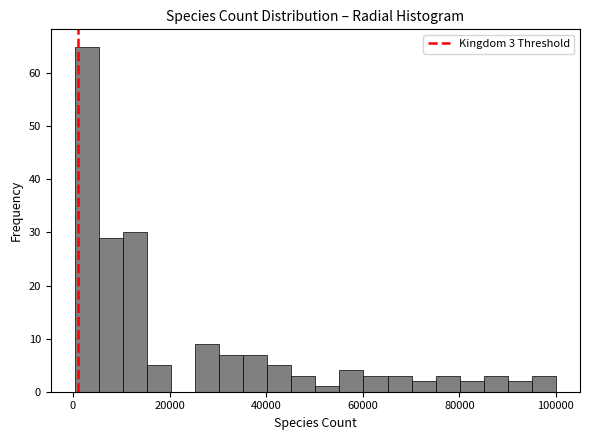

Read against the x-axis, roughly where is the centre of the tallest bar?

2000